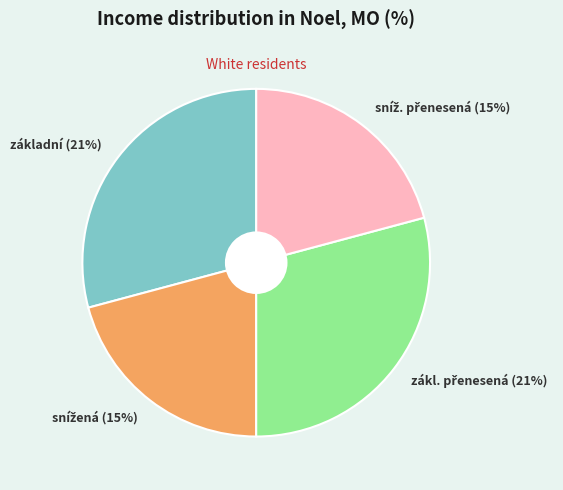

To the nearest percent, what portion does základní (21%) represent?

29%